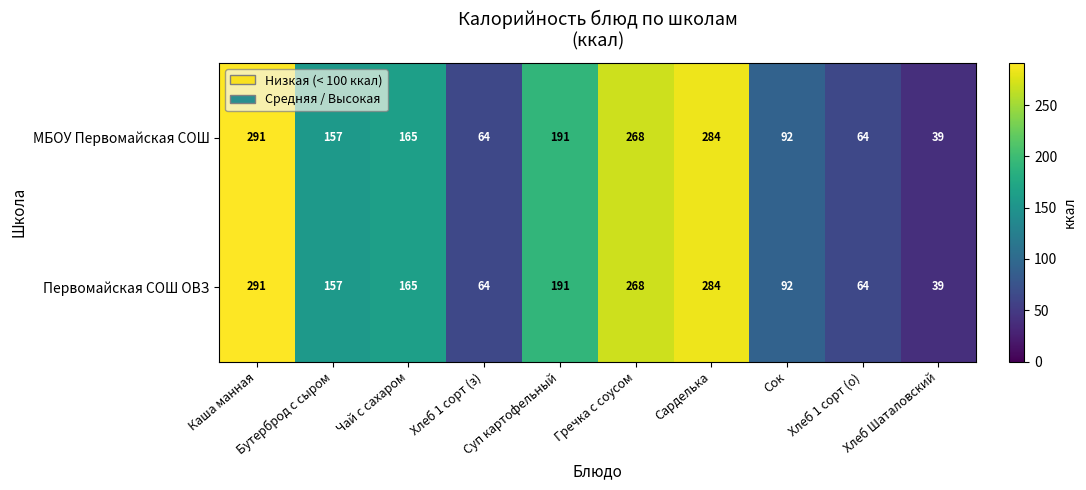

True or false: МБОУ Первомайская СОШ has a value of 284 at Сарделька.

True